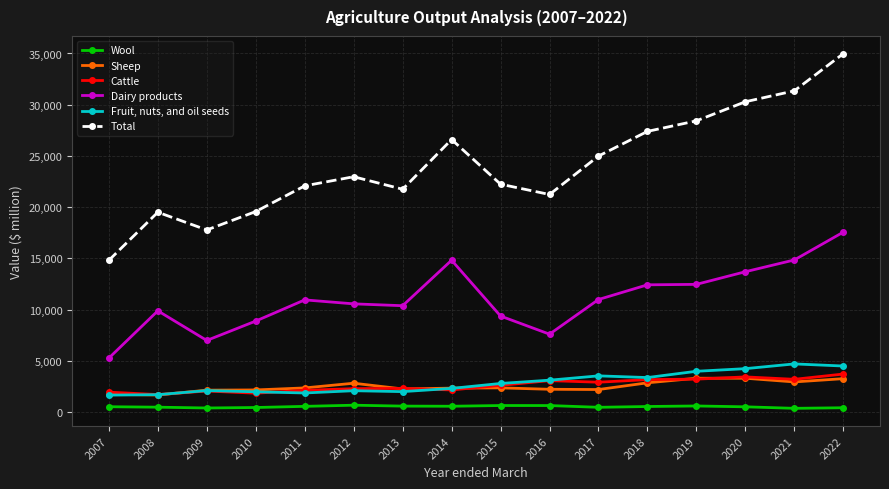

Rank the series by their maximum value, from lowest to highest.

Wool, Sheep, Cattle, Fruit, nuts, and oil seeds, Dairy products, Total